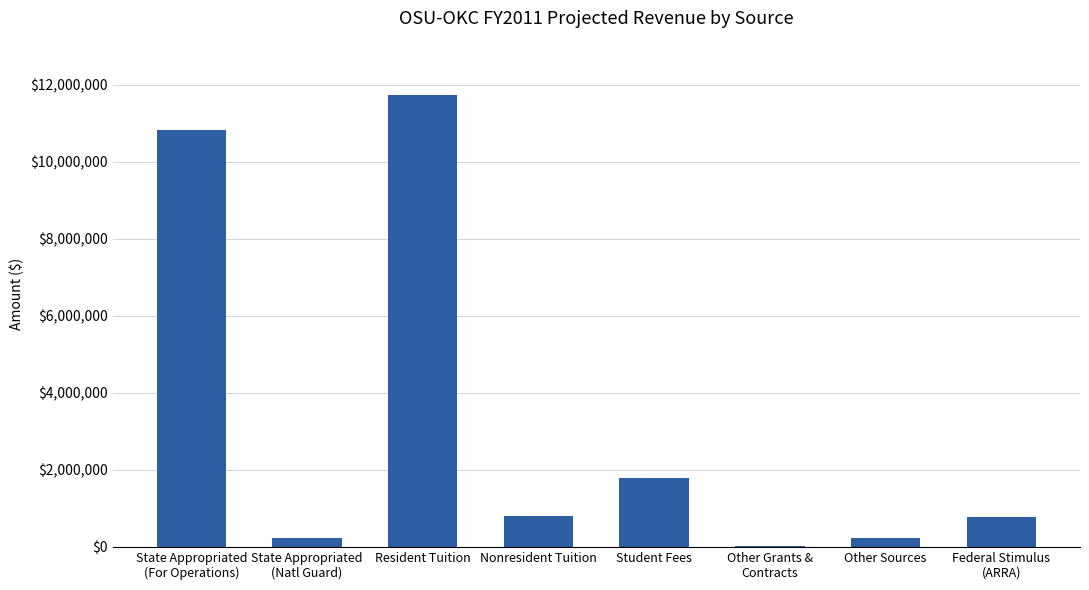

How many categories are shown in the chart?

8